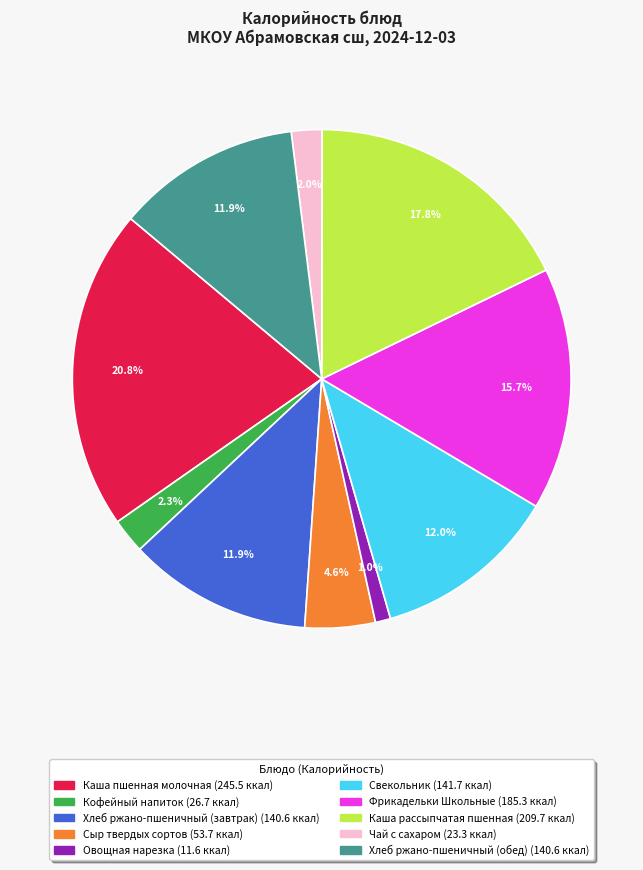

Between Овощная нарезка and Чай с сахаром, which is larger?

Чай с сахаром